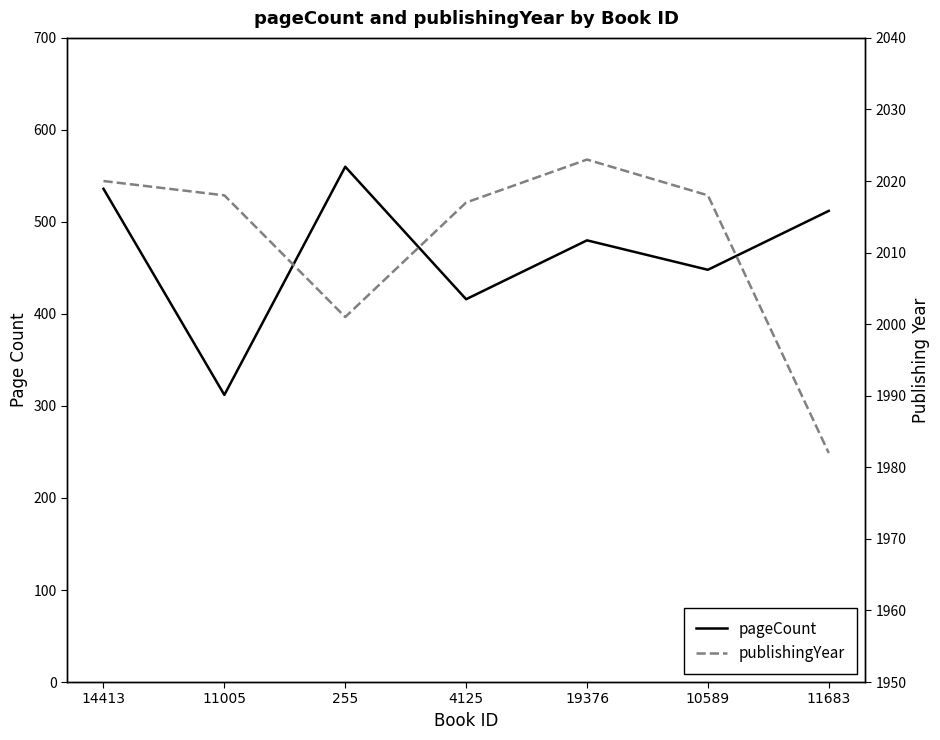

Which series has the largest range (max minus min)?

pageCount